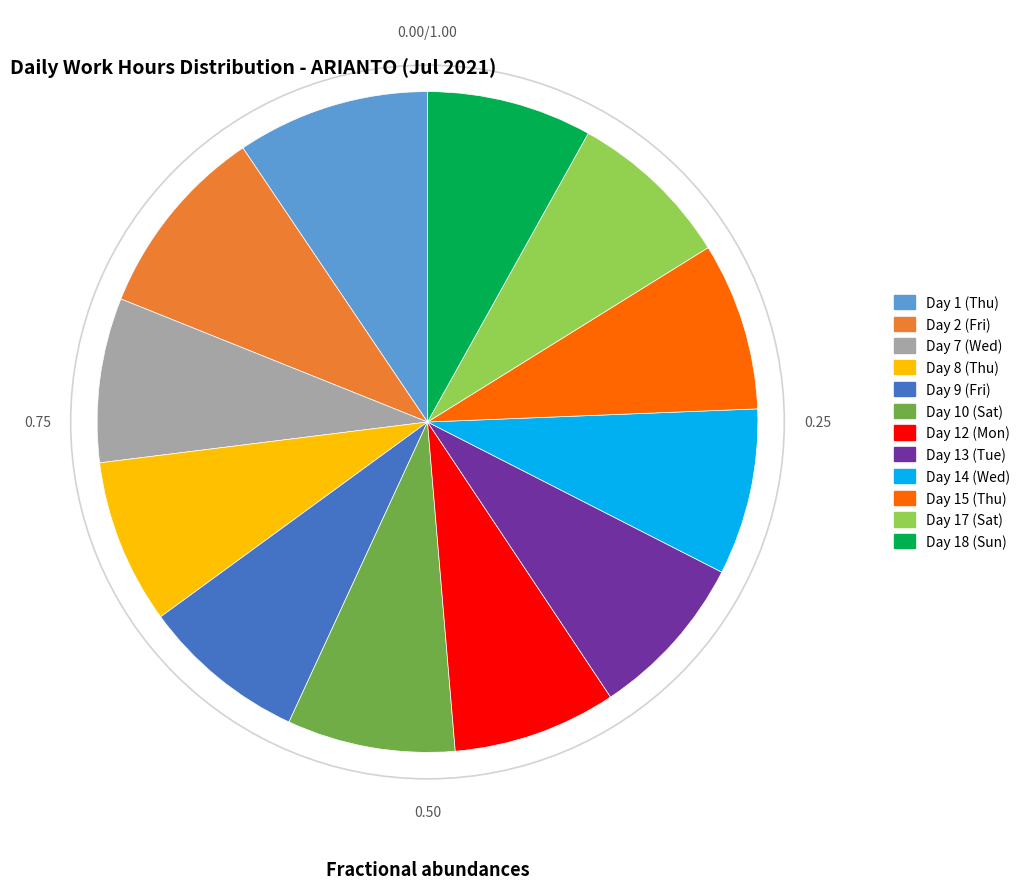

Is there a majority slice in this chart?

No